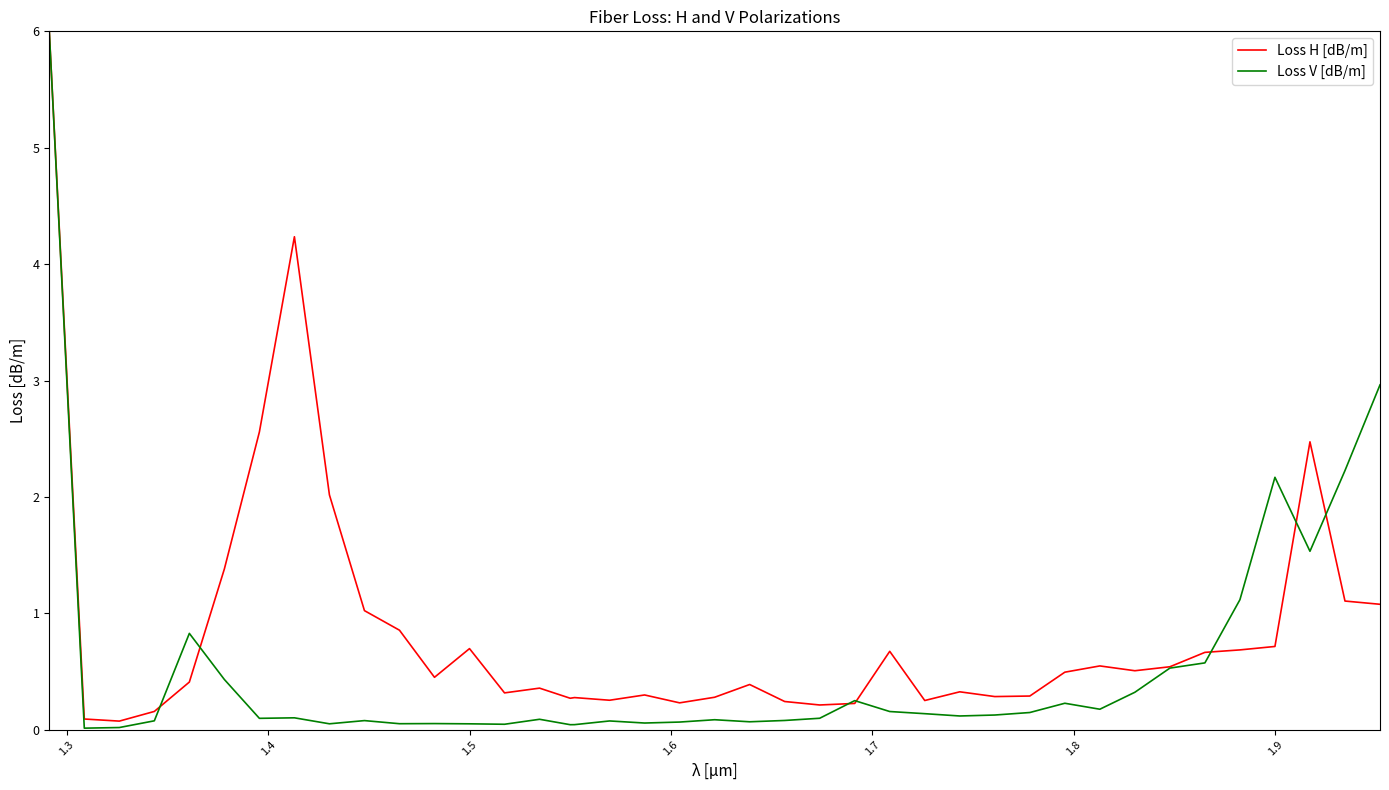

Which series has the widest spread of values?

Loss V [dB/m]